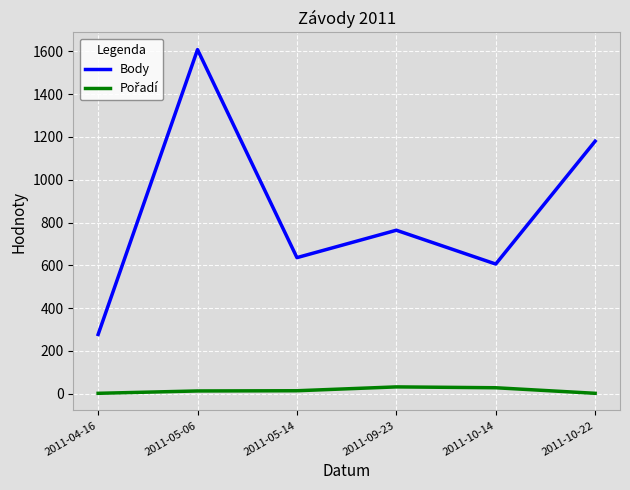

At which label does Body reach its peak?

2011-05-06